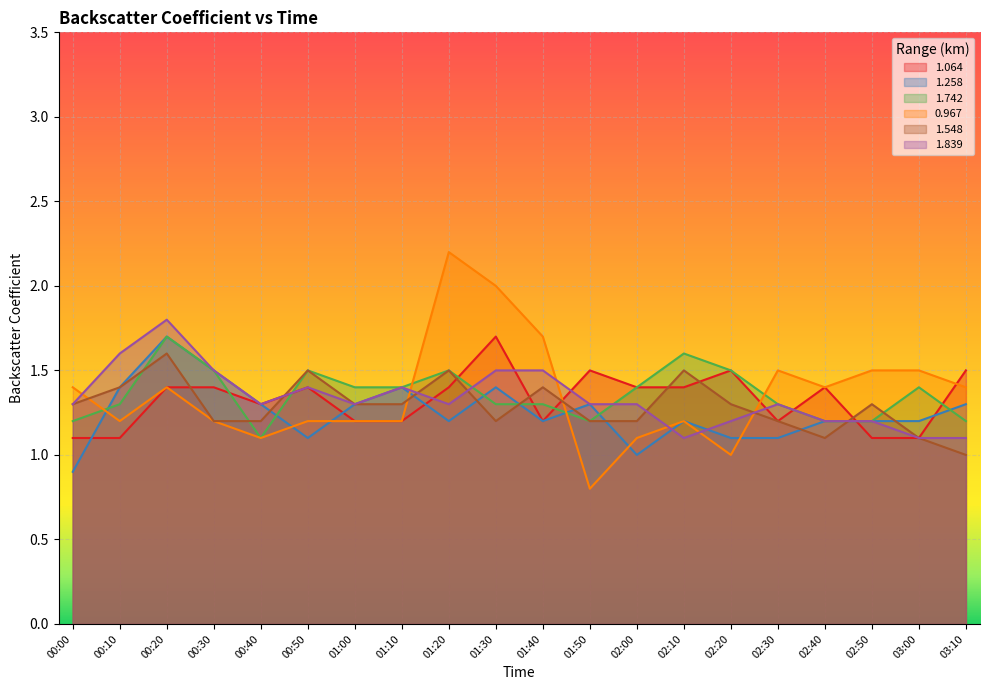

What is the greatest value displayed?

2.2